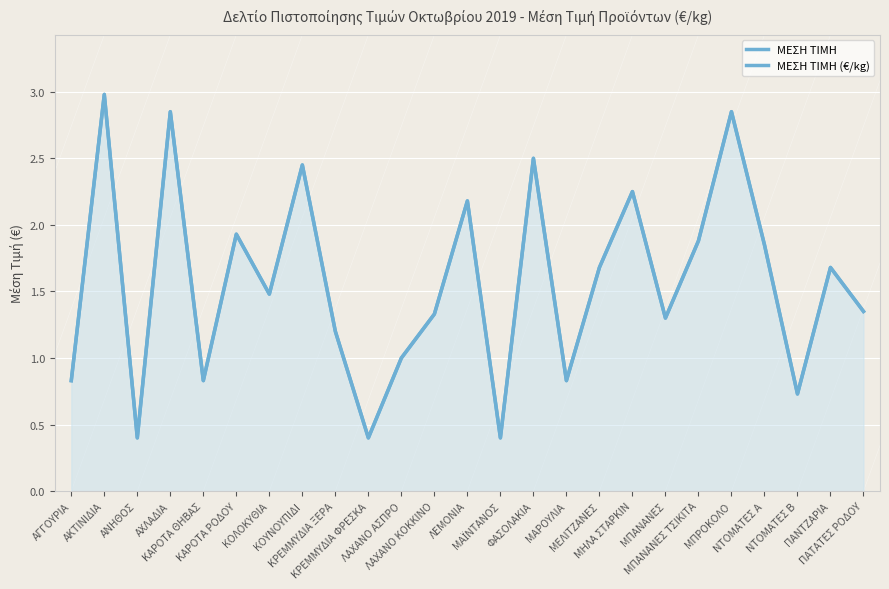

What is the label of the 18th point from the left?

ΜΗΛΑ ΣΤΑΡΚΙΝ